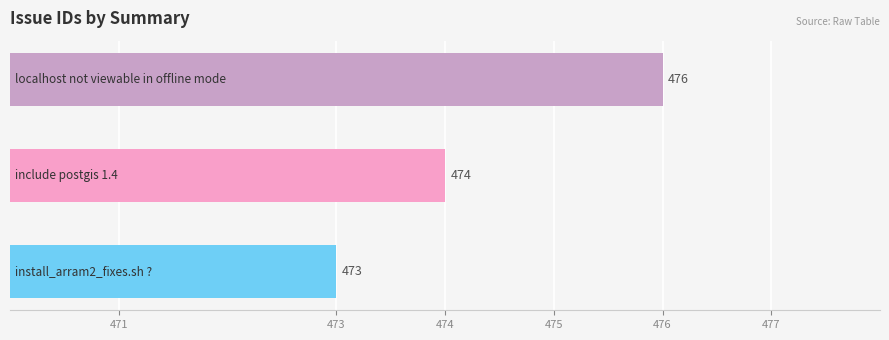

What is the difference between the maximum and minimum values?

3